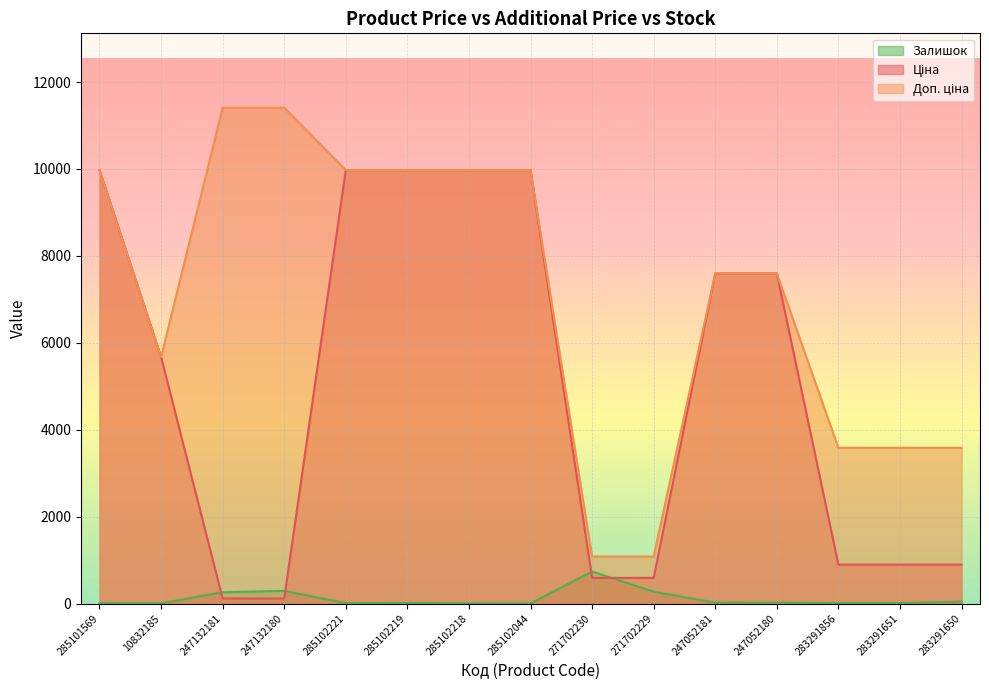

What is the greatest value displayed?

11410.0